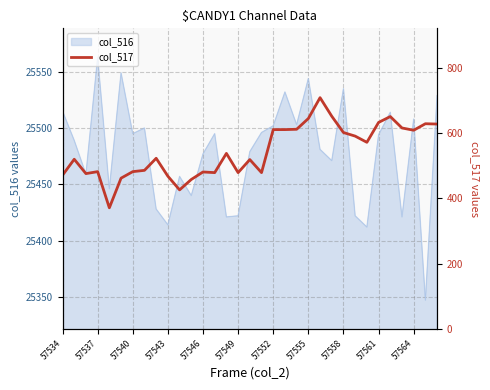

Reading left to right, list all the values displayed in this chart.

471	520	476	482	371	462	482	486	523	468	426	458	481	479	538	479	519	479	611	611	612	645	709	652	602	591	572	633	651	616	609	629	628